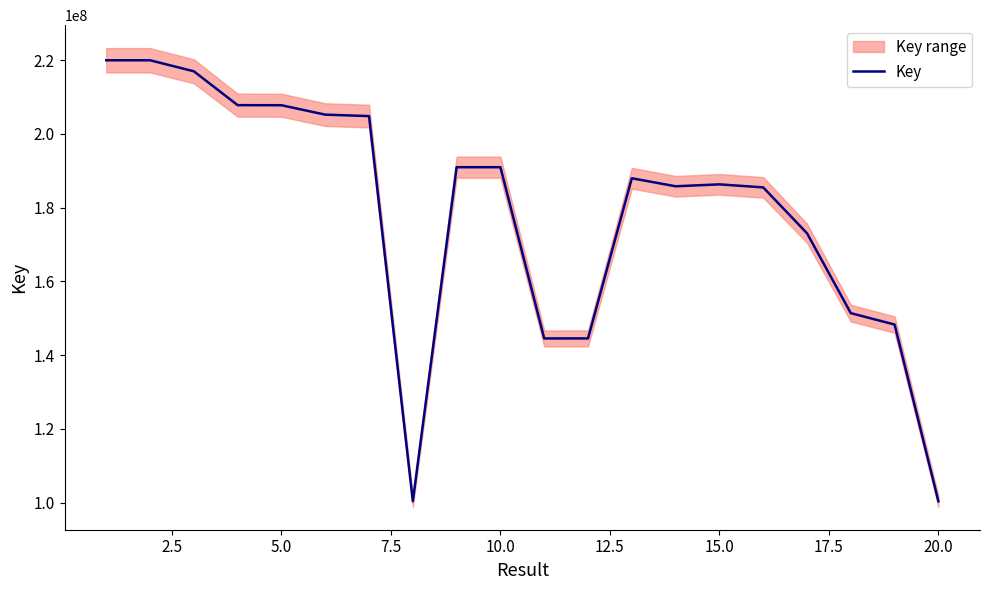

What is the lowest value of the Key series?

100403646